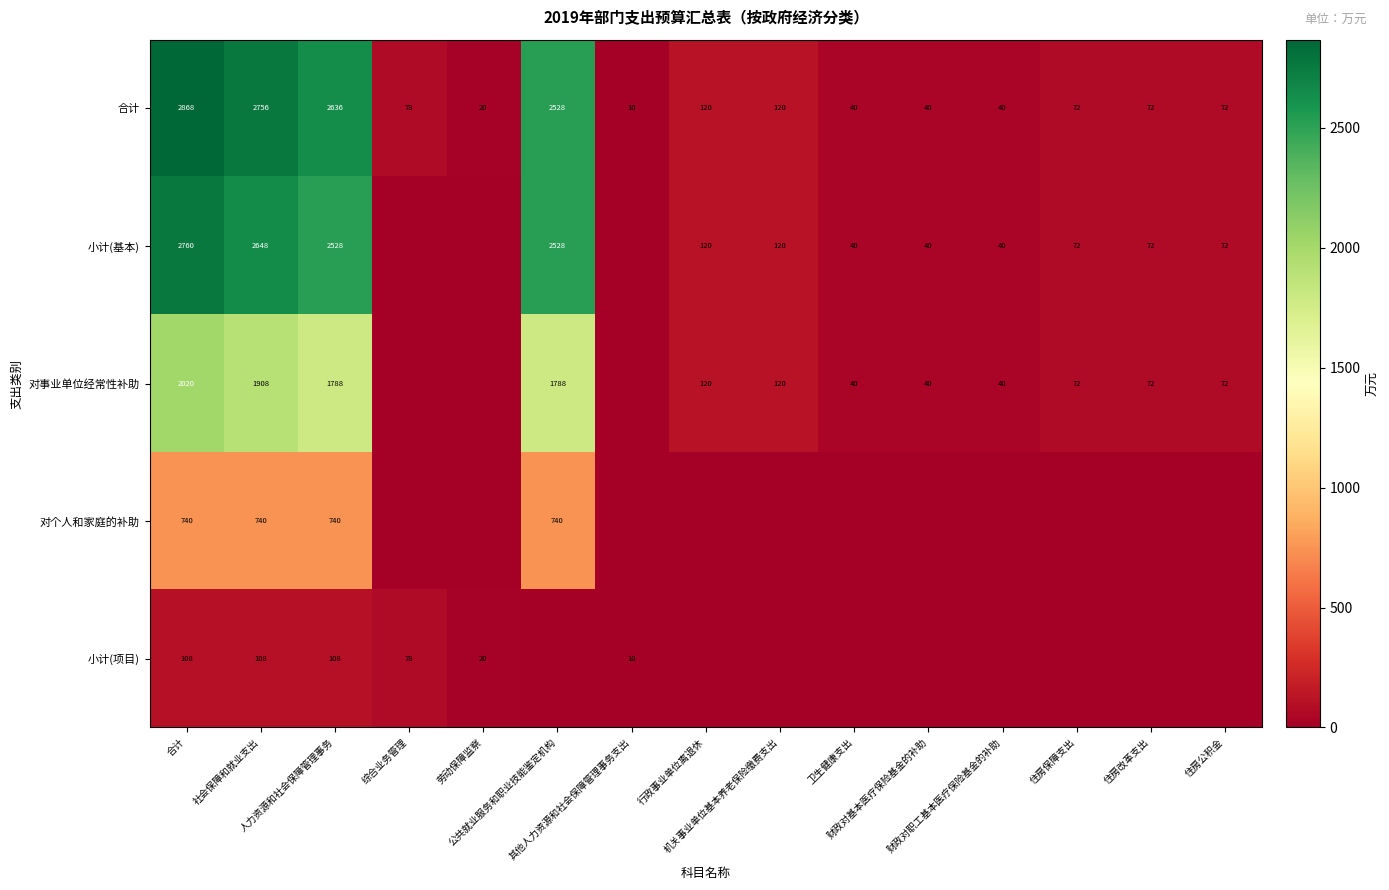

Which has a higher value, 住房公积金 or 人力资源和社会保障管理事务?

人力资源和社会保障管理事务